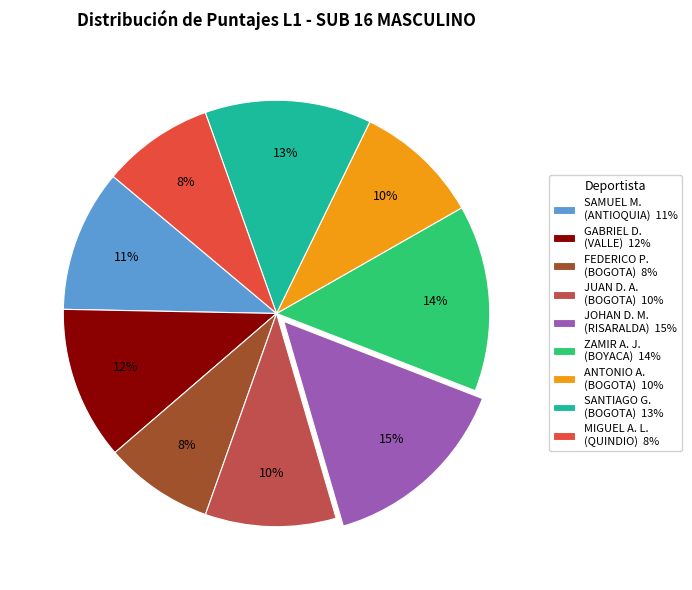

Count the number of slices in the pie.

9